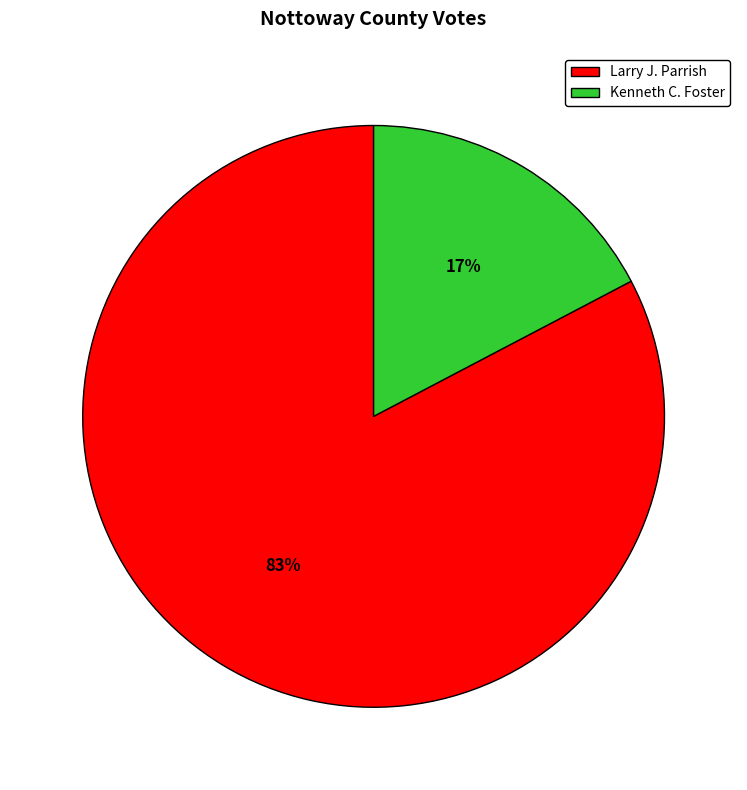

To the nearest percent, what is the average slice percentage?

50%